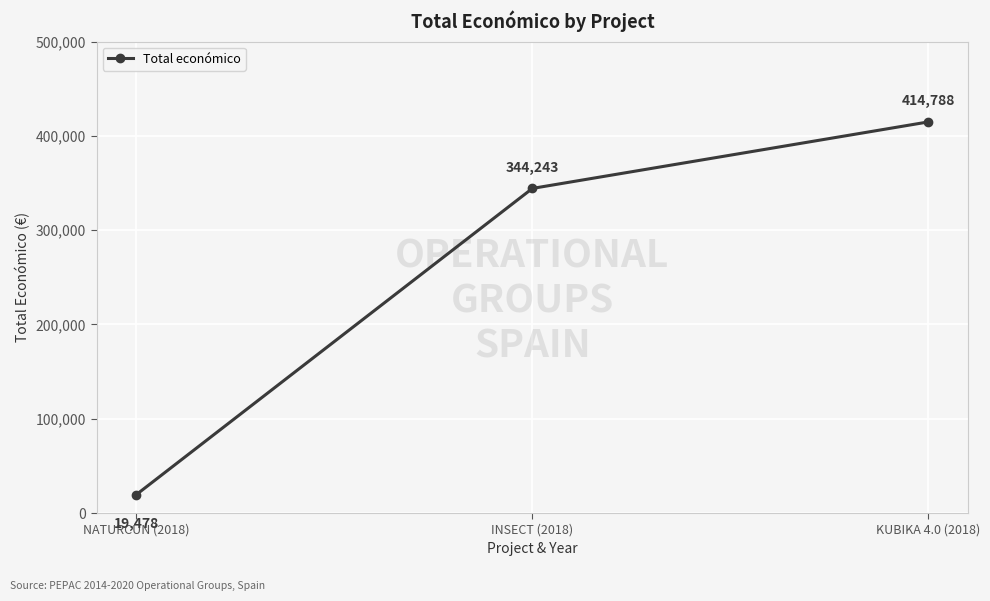

Reading left to right, transcribe all the data shown in this chart.

19478	344243	414788